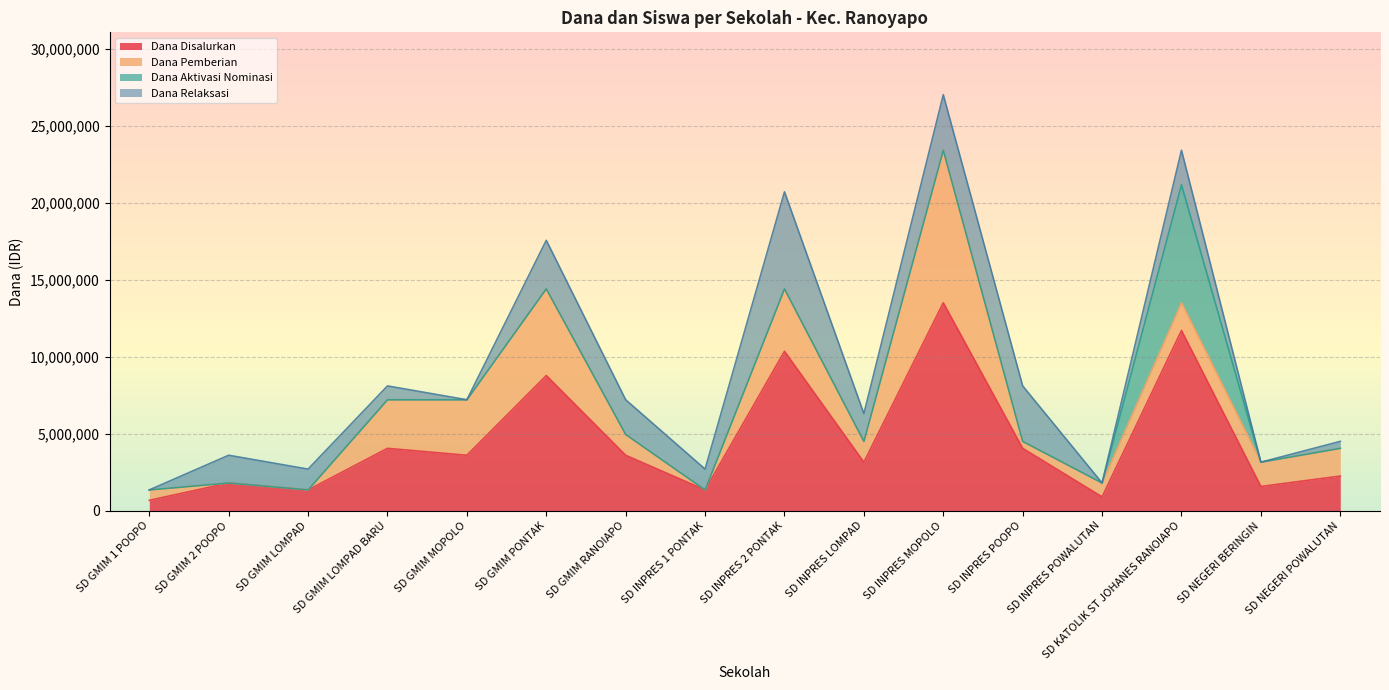

Between SD GMIM 1 POOPO and SD INPRES POOPO, which series saw the biggest shift?

Dana Relaksasi